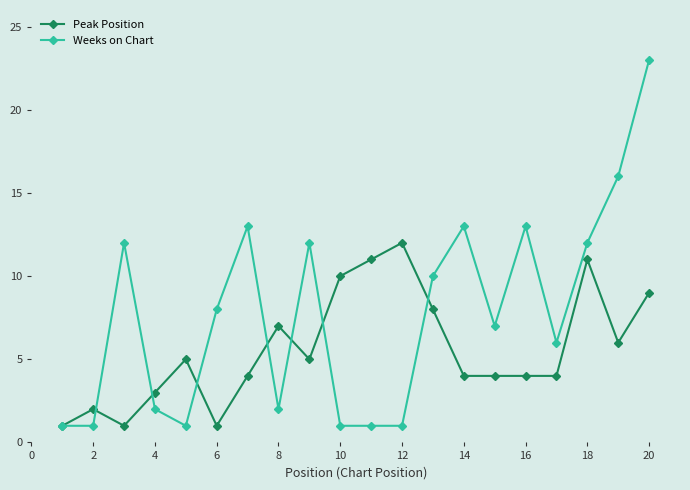

Which series has the widest spread of values?

Weeks on Chart